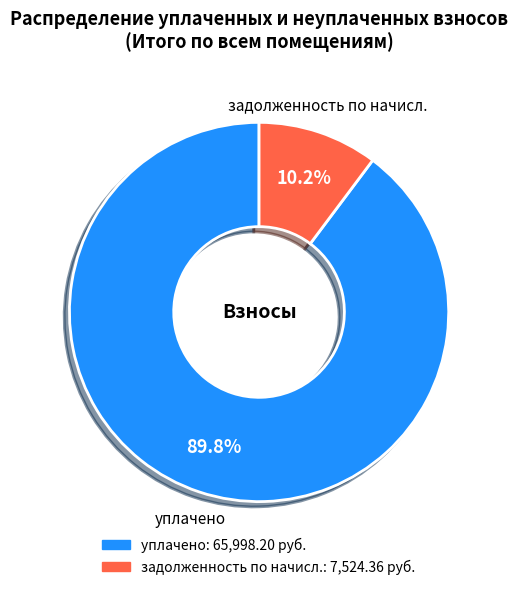

Does any single category account for the majority?

Yes